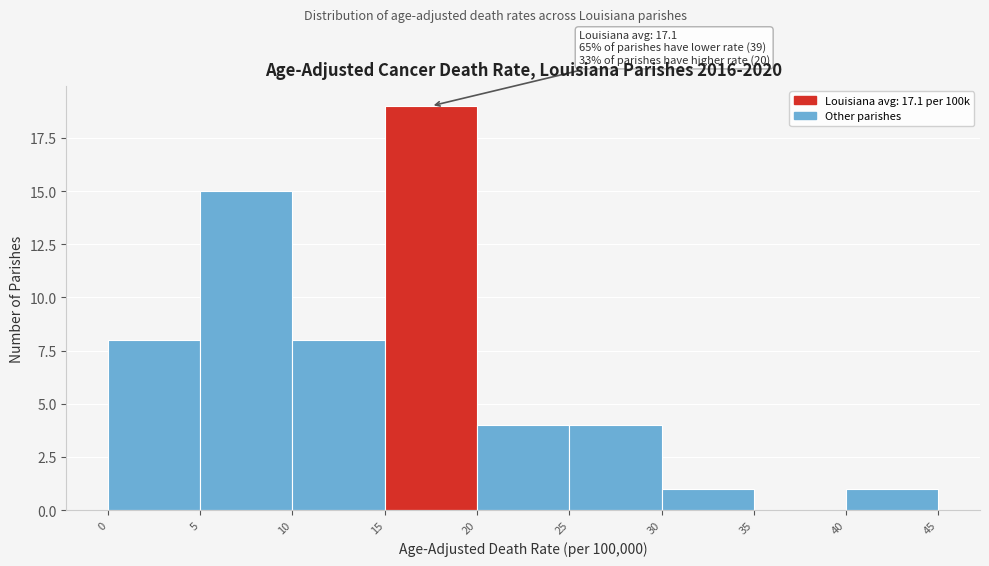

Which range on the x-axis has the tallest bar?

15 to 20